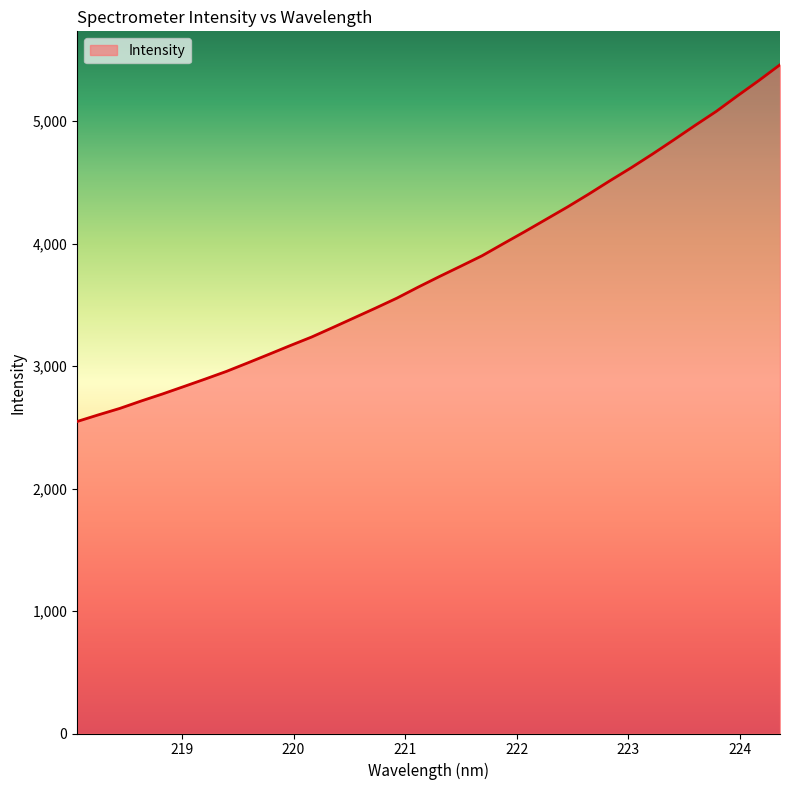

What is the smallest value displayed?

2547.4